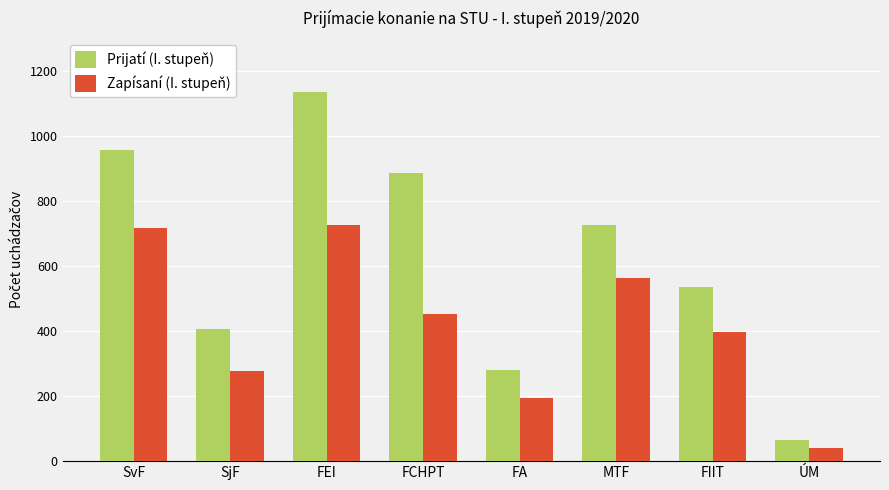

What is the difference between the maximum and second lowest values in the Prijatí (I. stupeň) series?

853